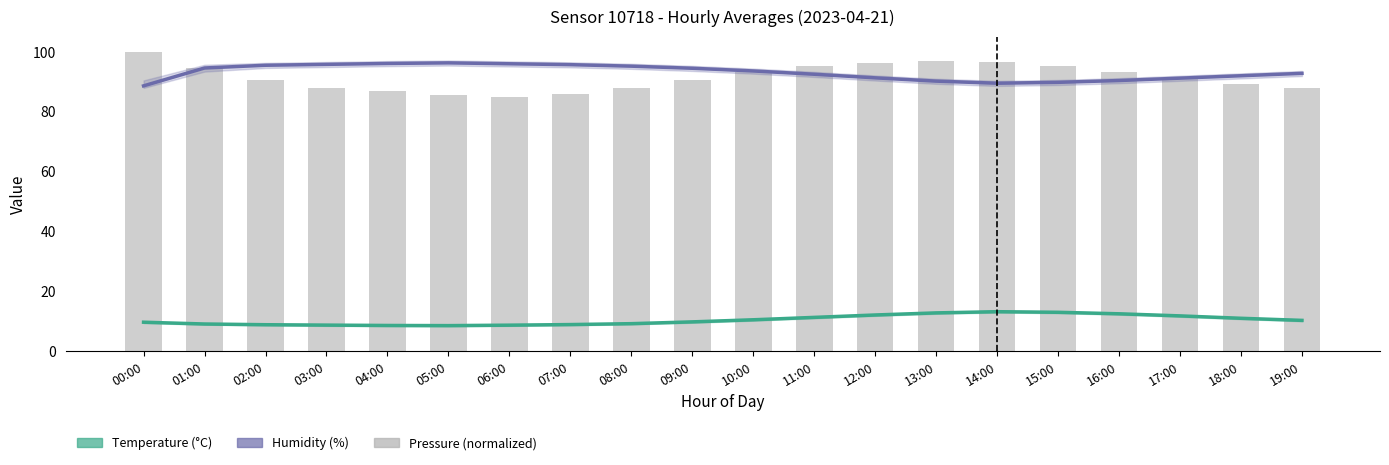

What is the label of the 19th bar from the right?

01:00